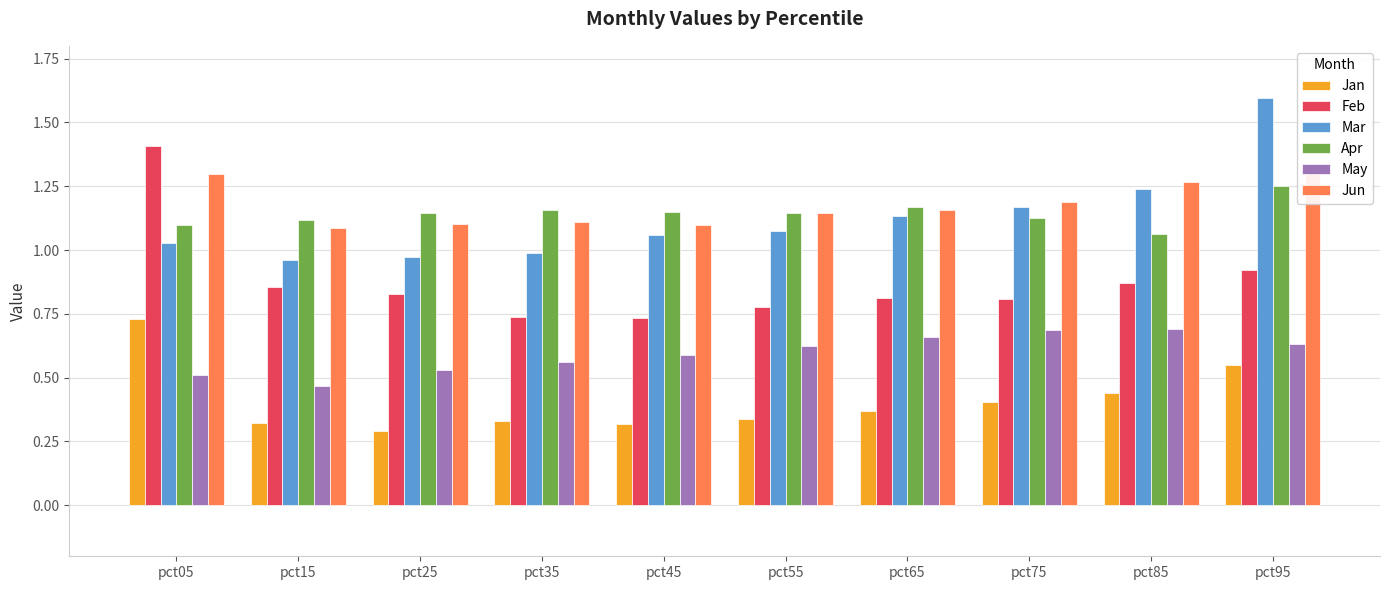

How many groups of bars are there?

10